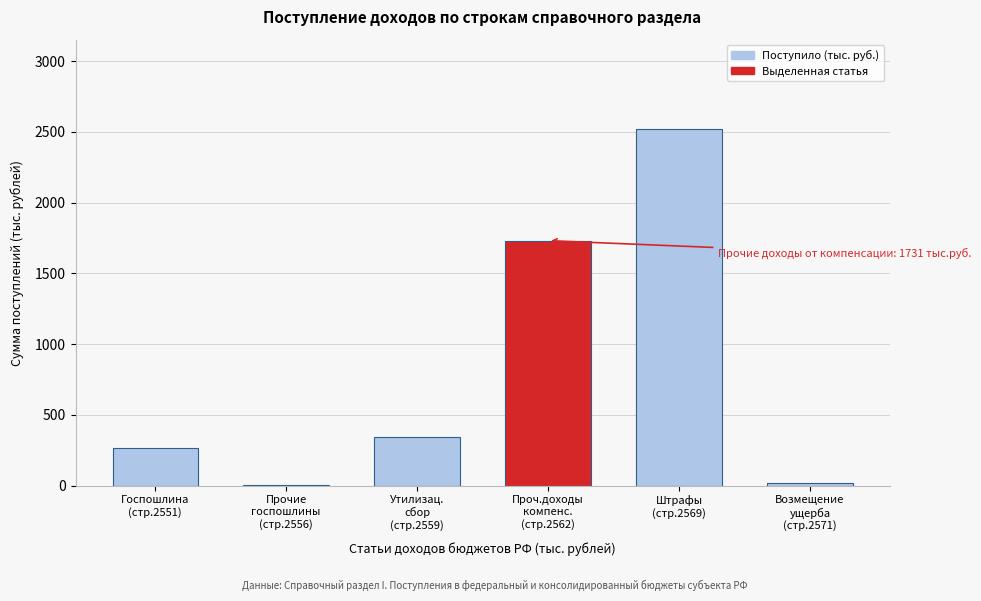

What is the greatest value displayed?

2521